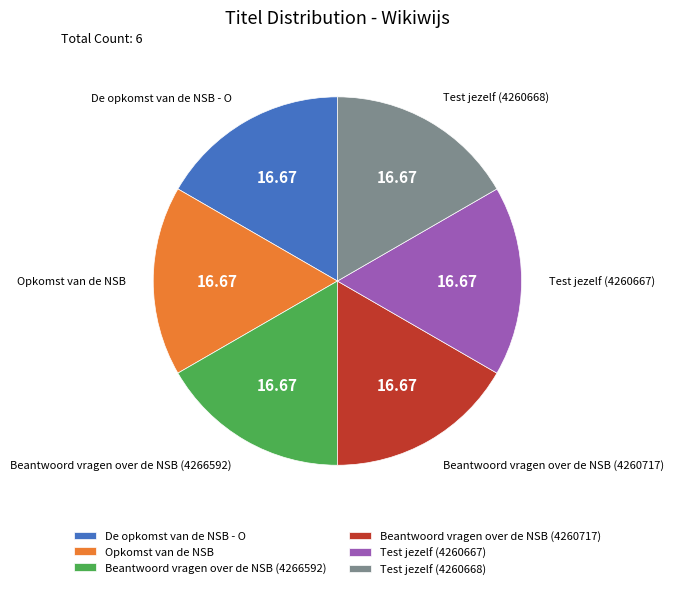

True or false: De opkomst van de NSB - O accounts for 1% of the total.

False